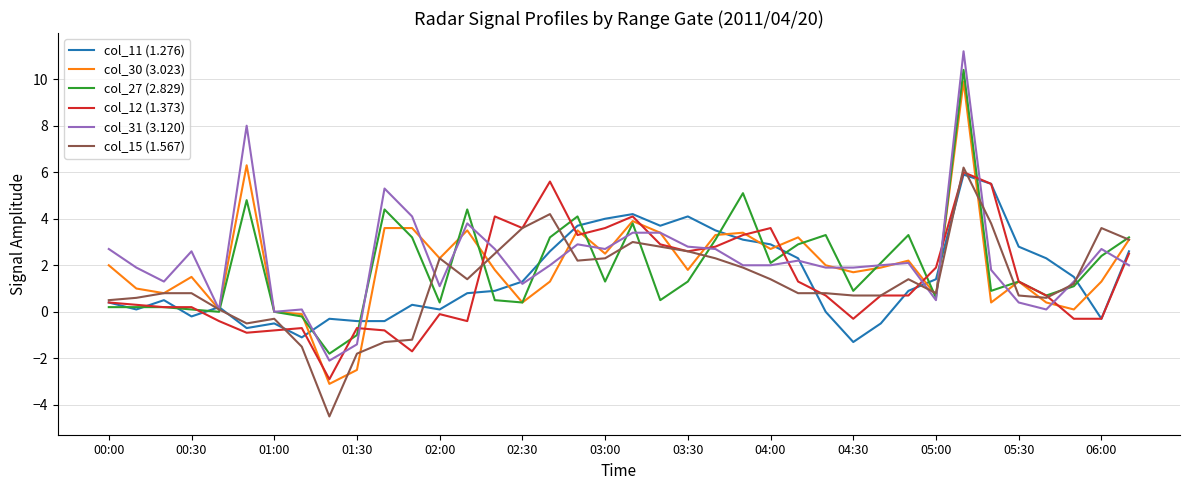

What is the minimum value for col_15 (1.567)?

-4.5